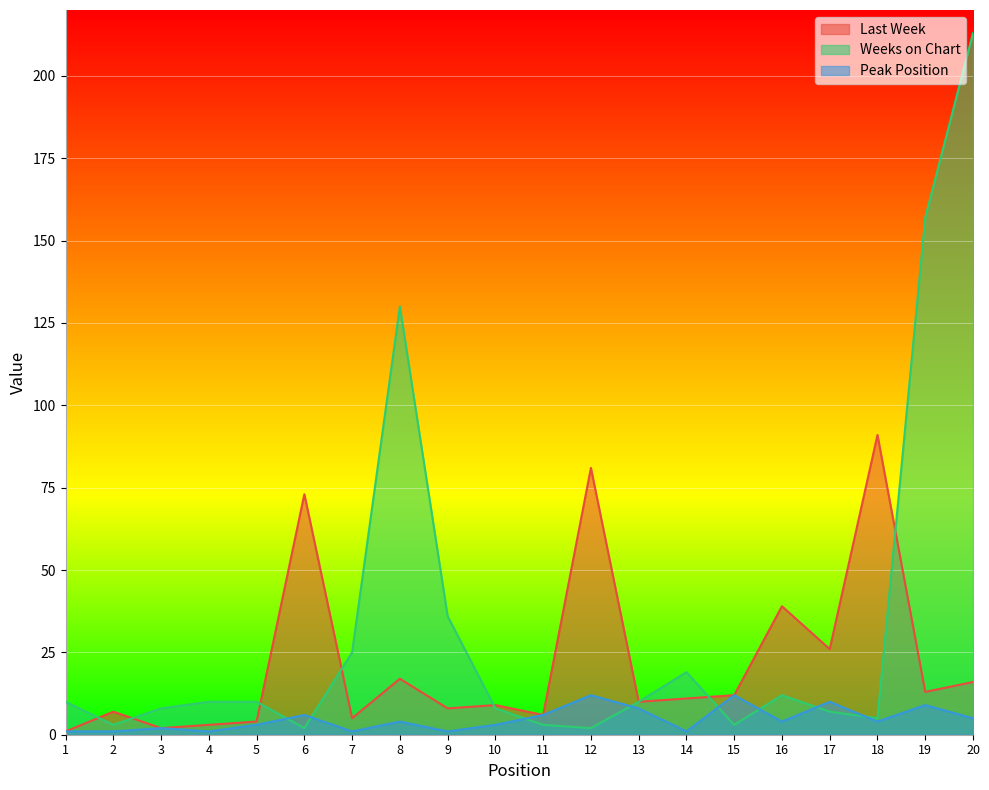

List the labels in order of Peak Position value, largest first.

12, 15, 17, 19, 13, 6, 11, 20, 8, 16, 18, 5, 10, 3, 1, 2, 4, 7, 9, 14